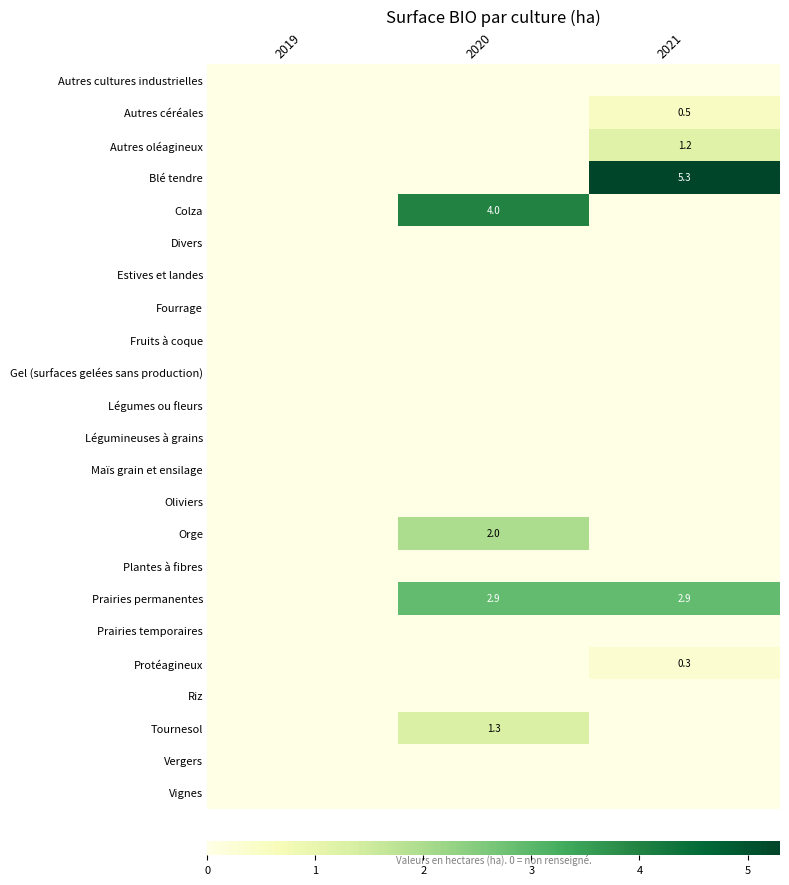

How many categories are shown in the chart?

3